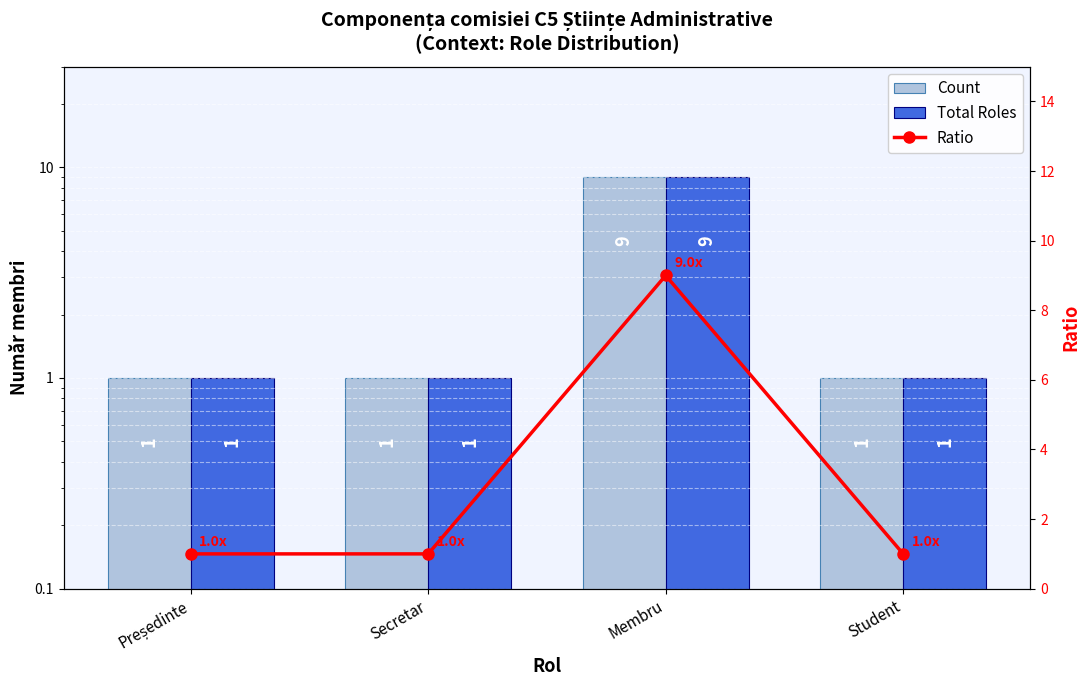

The Ratio series shows 1 at Student. True or false?

True